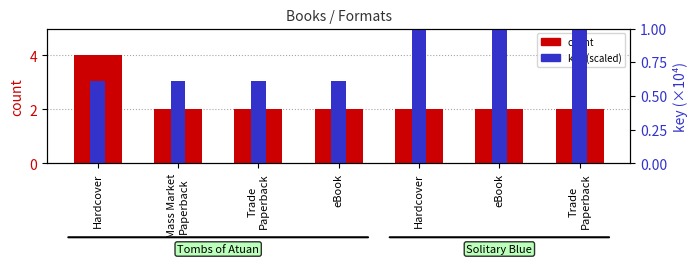

What is the difference between the count values at Hardcover and Mass Market
Paperback?

2.0